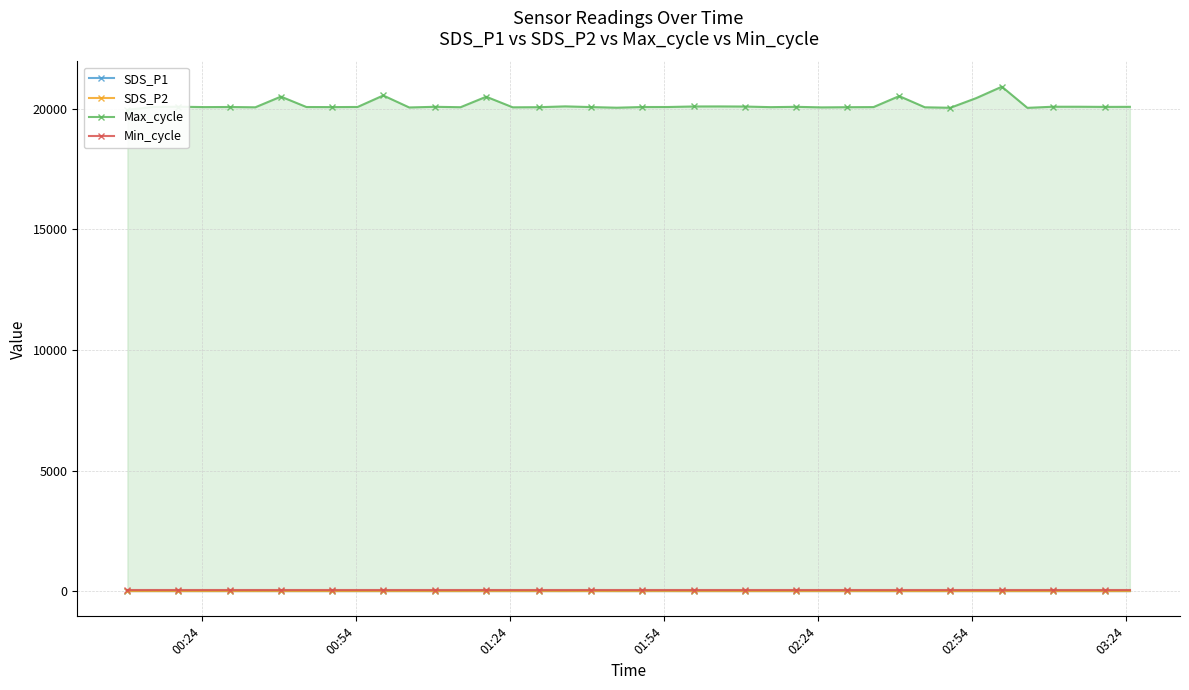

The value of Max_cycle at 36 is 7276.6. True or false?

False